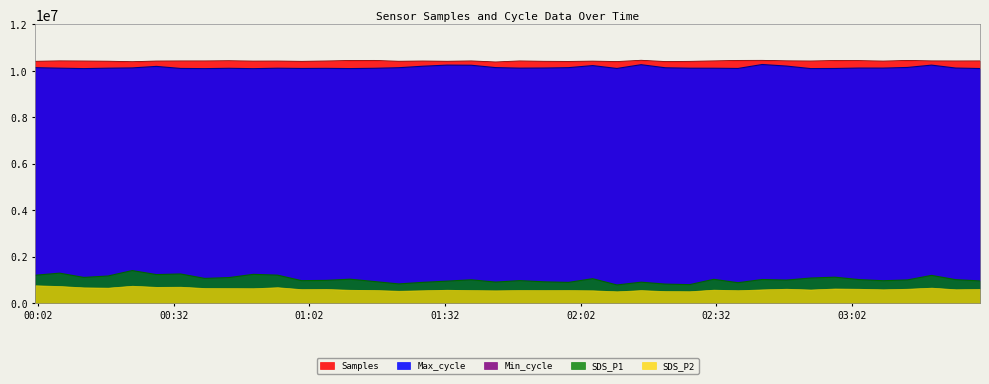

Rank the categories by Max_cycle value from lowest to highest.

2024/01/04 00:49:34, 2024/01/04 00:38:51, 2024/01/04 00:12:05, 2024/01/04 01:11:01, 2024/01/04 02:52:51, 2024/01/04 03:30:20, 2024/01/04 02:58:13, 2024/01/04 01:00:17, 2024/01/04 02:10:01, 2024/01/04 02:36:48, 2024/01/04 00:33:30, 2024/01/04 01:05:39, 2024/01/04 00:44:12, 2024/01/04 01:16:22, 2024/01/04 02:31:26, 2024/01/04 00:54:56, 2024/01/04 02:26:05, 2024/01/04 00:17:26, 2024/01/04 00:06:44, 2024/01/04 01:48:32, 2024/01/04 03:08:55, 2024/01/04 03:03:34, 2024/01/04 03:24:58, 2024/01/04 01:53:55, 2024/01/04 00:22:48, 2024/01/04 02:20:44, 2024/01/04 01:21:44, 2024/01/04 01:59:16, 2024/01/04 00:01:21, 2024/01/04 01:43:11, 2024/01/04 03:14:16, 2024/01/04 00:28:09, 2024/01/04 01:27:05, 2024/01/04 02:47:30, 2024/01/04 02:04:39, 2024/01/04 01:37:48, 2024/01/04 03:19:37, 2024/01/04 01:32:27, 2024/01/04 02:15:22, 2024/01/04 02:42:09